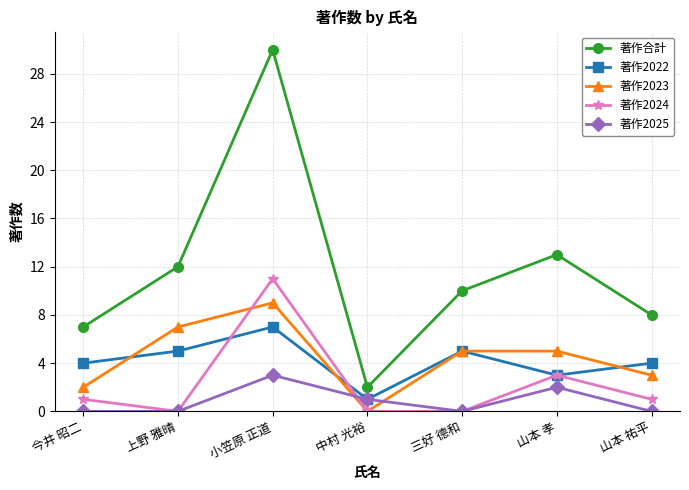

True or false: 著作合計 and 著作2023 intersect in this chart.

False